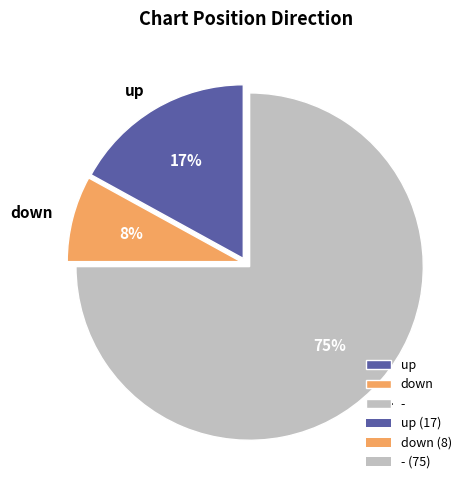

Which category has the biggest portion of the pie?

-